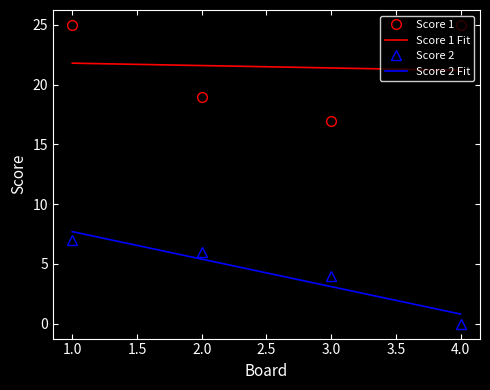

Reading left to right, list all the values displayed in this chart.

Score 1: 25	19	17	25
Score 2: 7	6	4	0